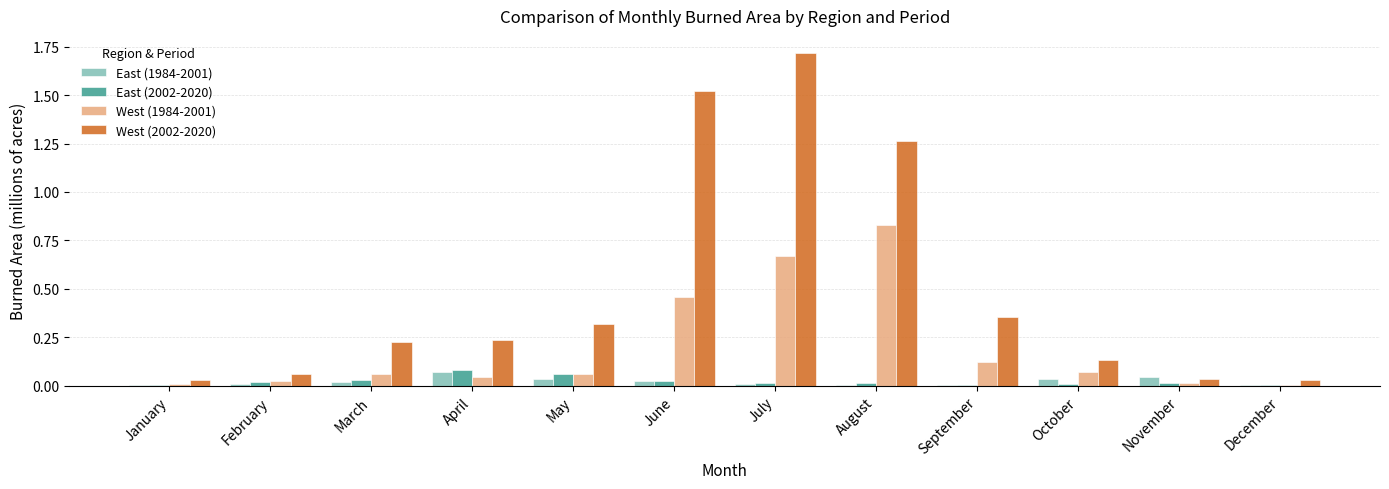

Count the number of categories in the chart.

12